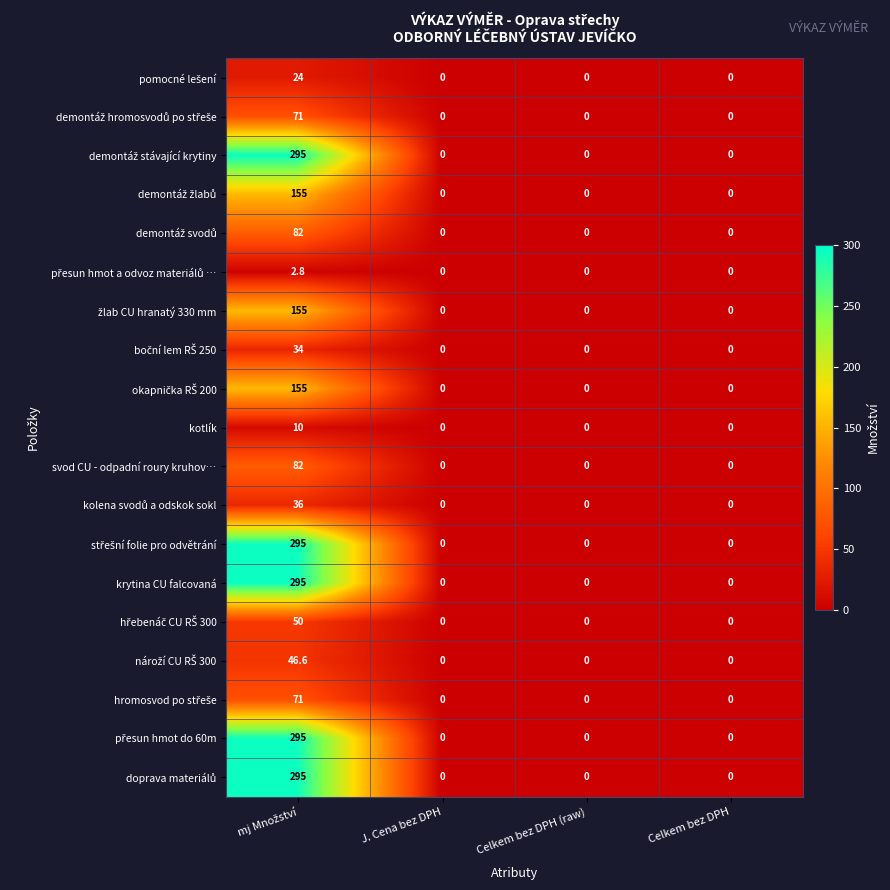

What is the average value of the krytina CU falcovaná series?

73.8